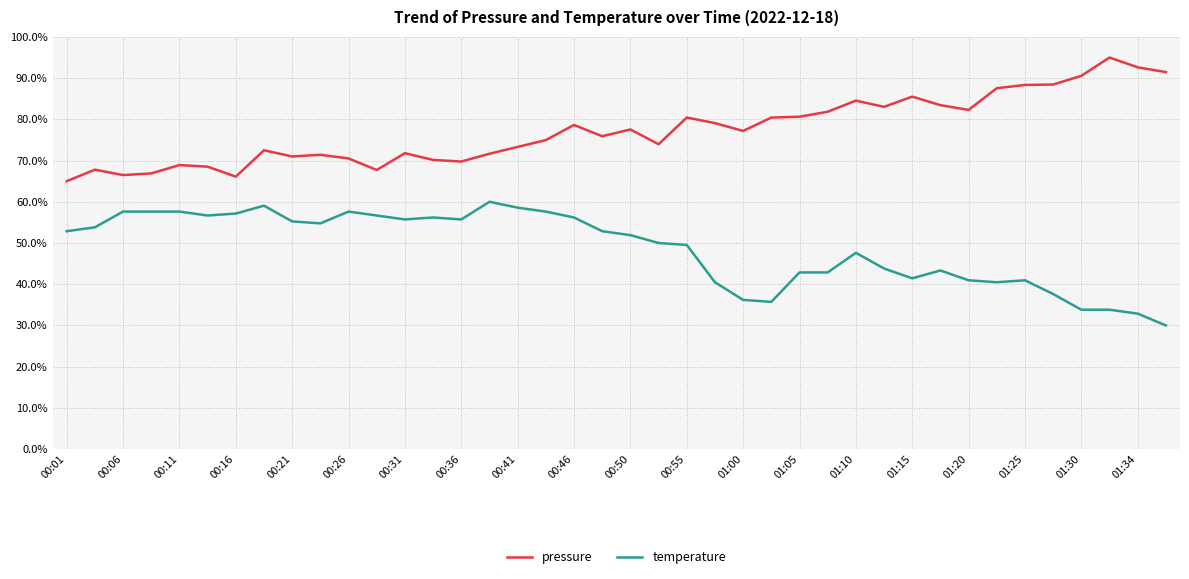

Is this an area chart (filled region under the line)?

No